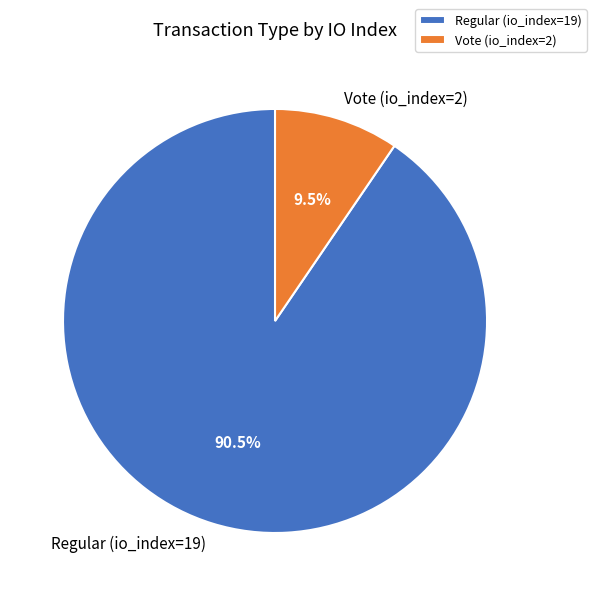

Does Vote (io_index=2) account for over 50% of the chart?

No